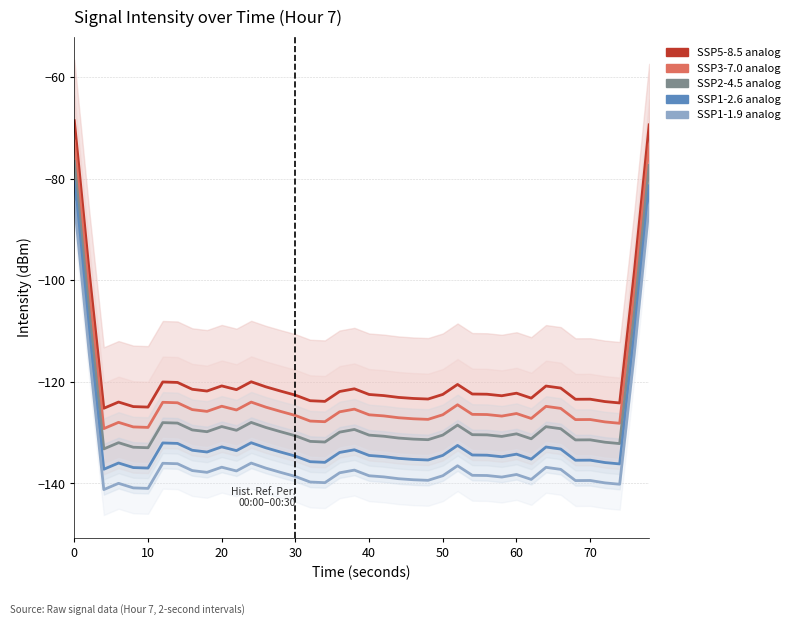

What is the highest value of the SSP5-8.5 analog series?

-68.6